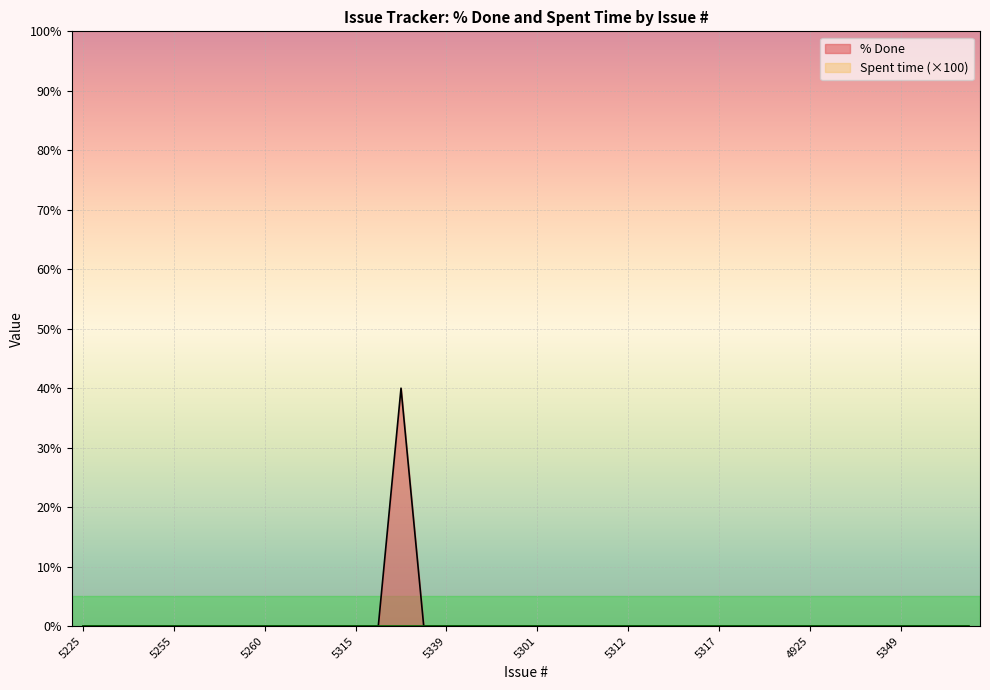

At which category does the data reach its first local peak?

5327